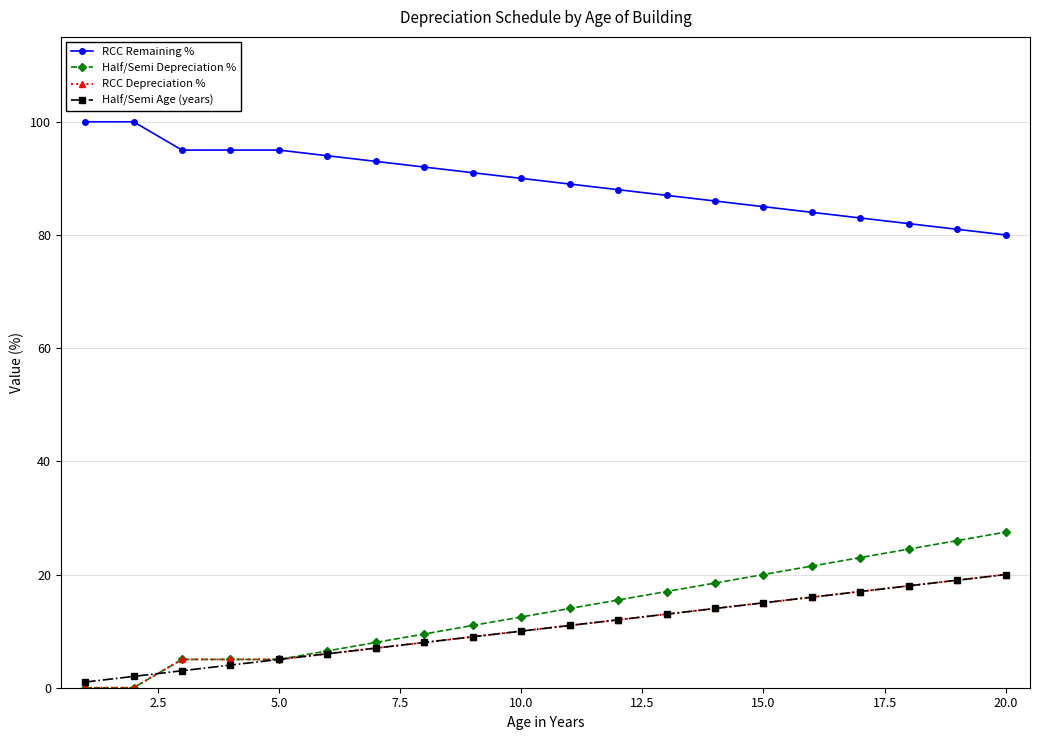

What is the value of the RCC Remaining % point at the 13th from the left?

87.0